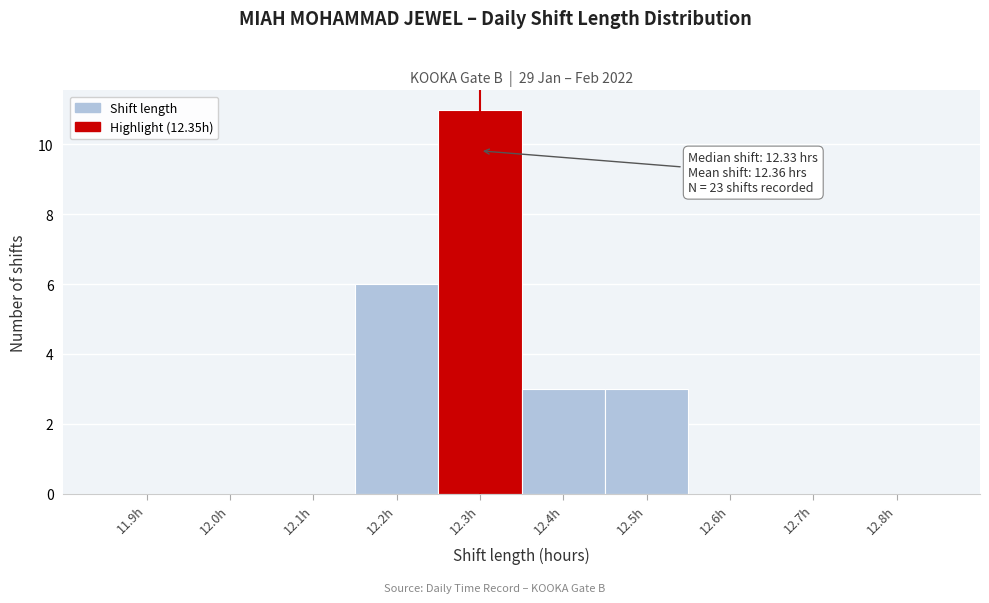

Reading right to left, extract all data points from this chart.

12.8h=0	12.7h=0	12.6h=0	12.5h=3	12.4h=3	12.3h=11	12.2h=6	12.1h=0	12.0h=0	11.9h=0